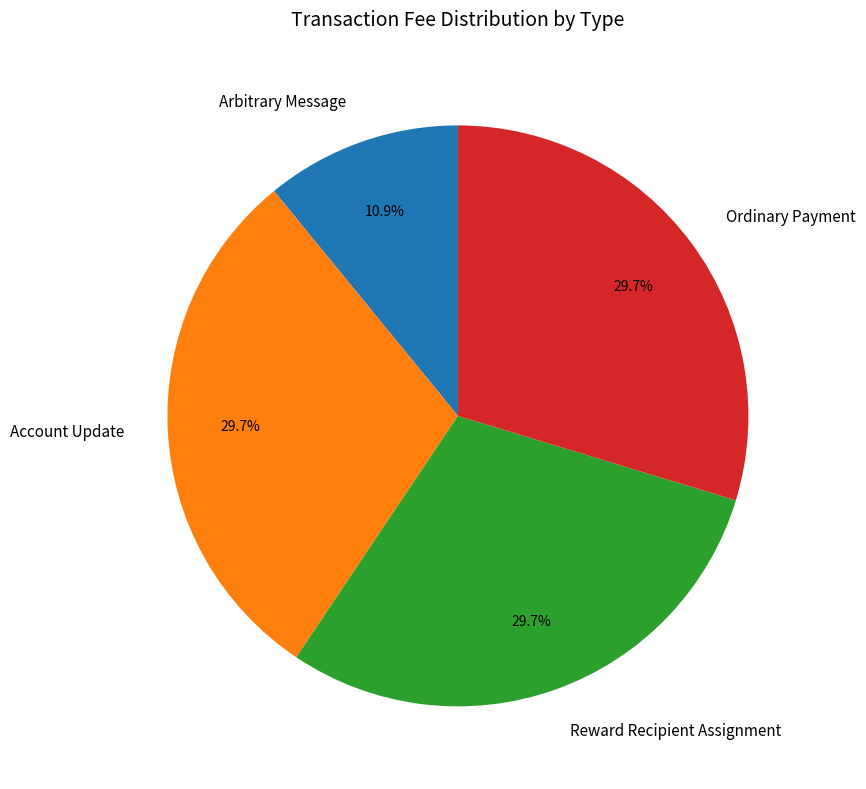

The Account Update slice represents 30% of the pie. True or false?

True